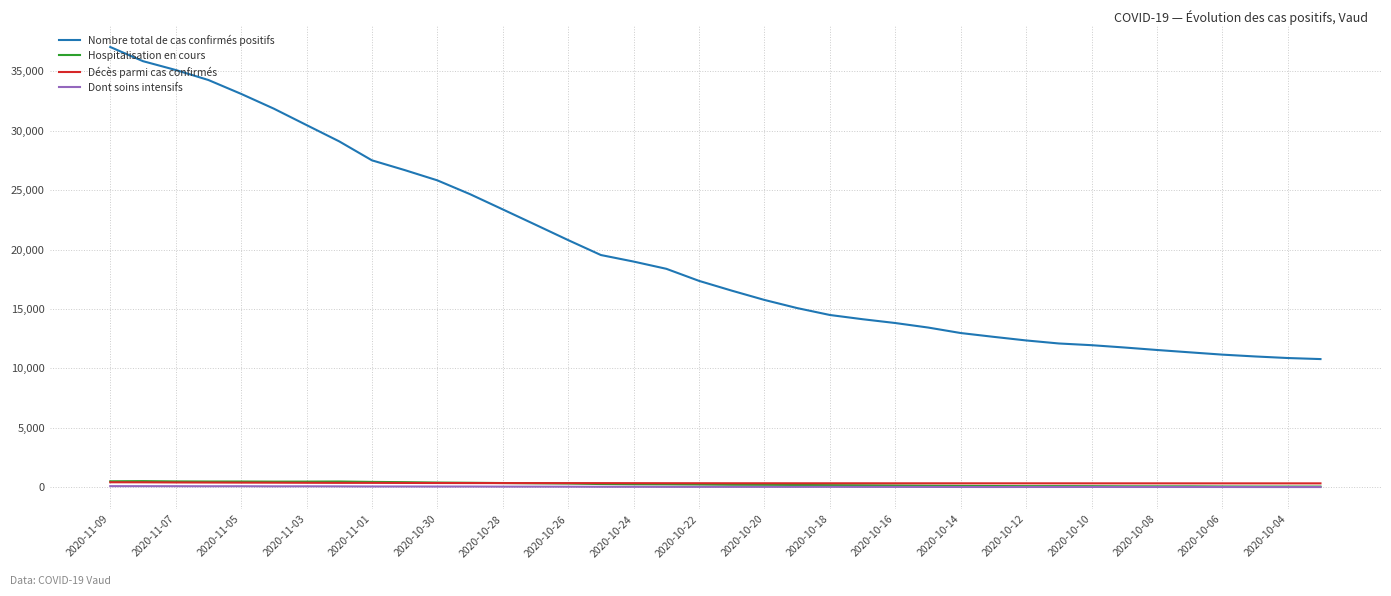

True or false: Nombre total de cas confirmés positifs and Dont soins intensifs cross at least once.

False